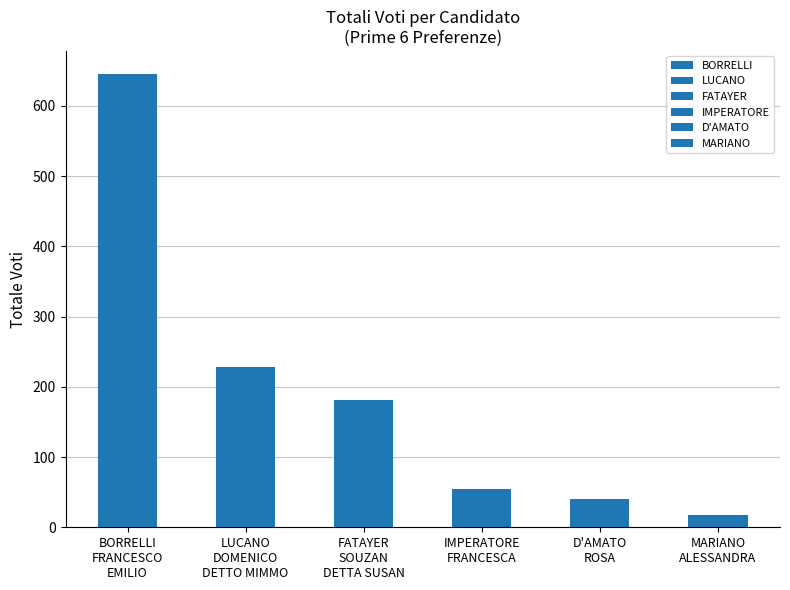

Reading right to left, transcribe all the data shown in this chart.

18	40	55	181	228	646